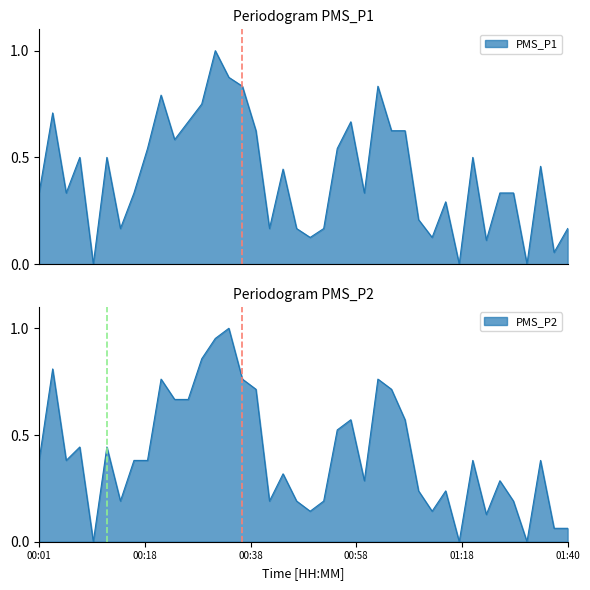

Between 00:16 and 00:23, which series saw the biggest shift?

PMS_P1